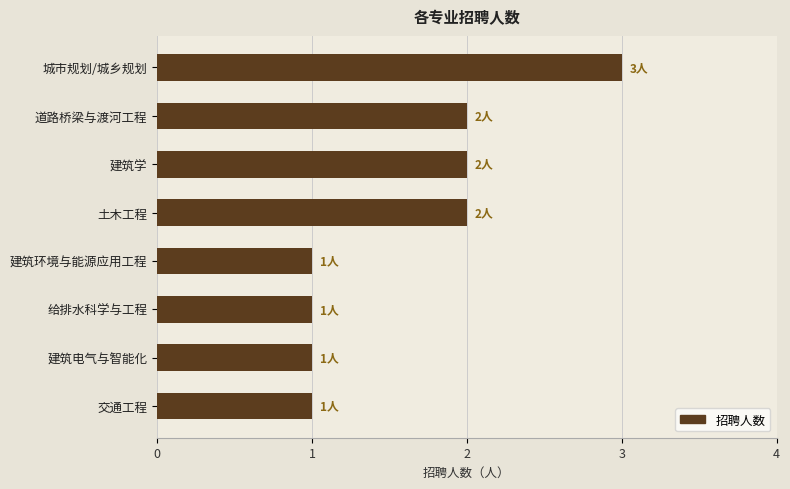

Which has a higher value, 建筑学 or 建筑环境与能源应用工程?

建筑学